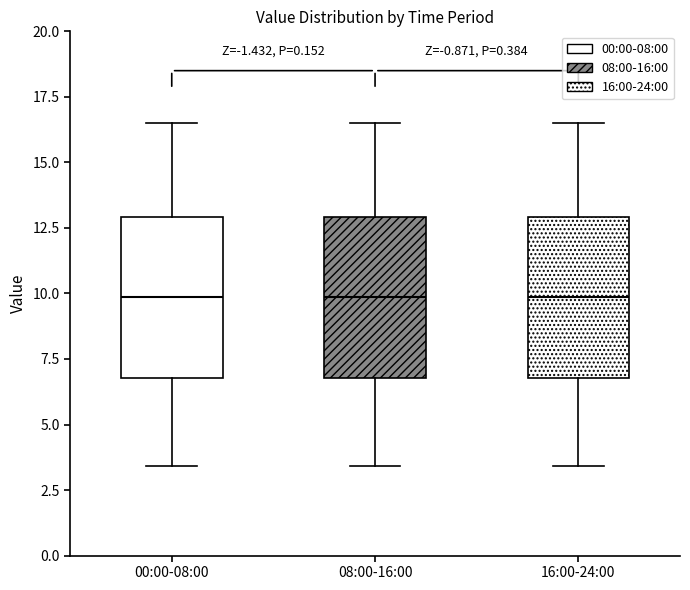

Where is the lower edge of the box for 08:00-16:00 on the y-axis? The values are not printed on the chart, so give them approximately, as read against the axis.

7.0